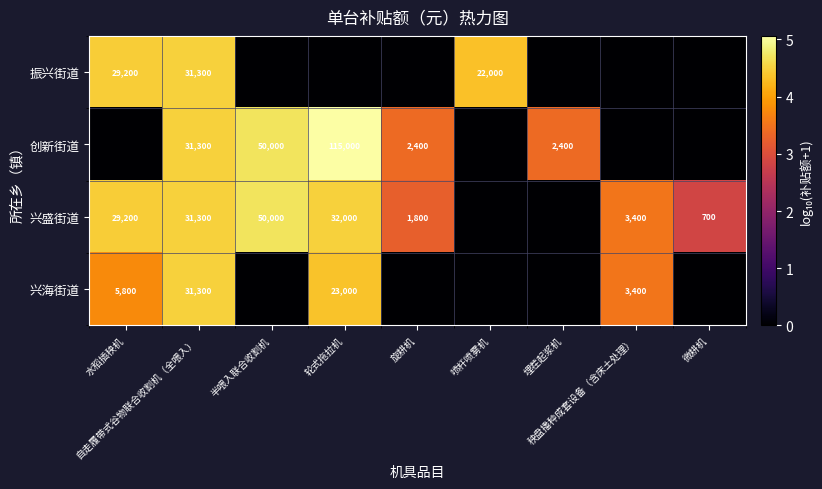

Which label corresponds to the largest value in the chart?

轮式拖拉机